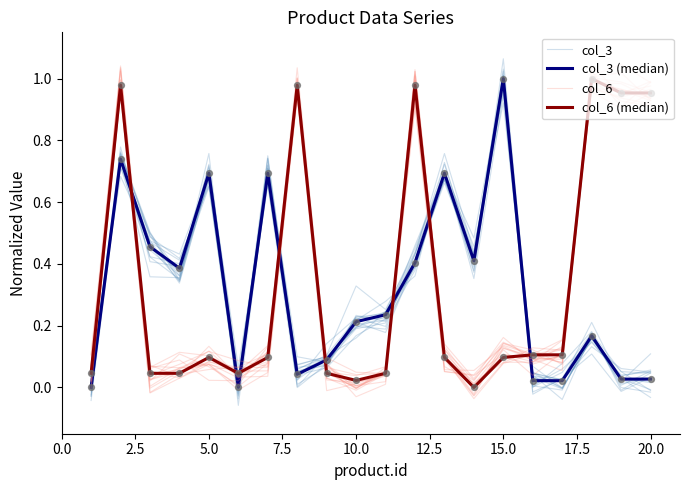

What is the total value across all series at 20.0?

1.9